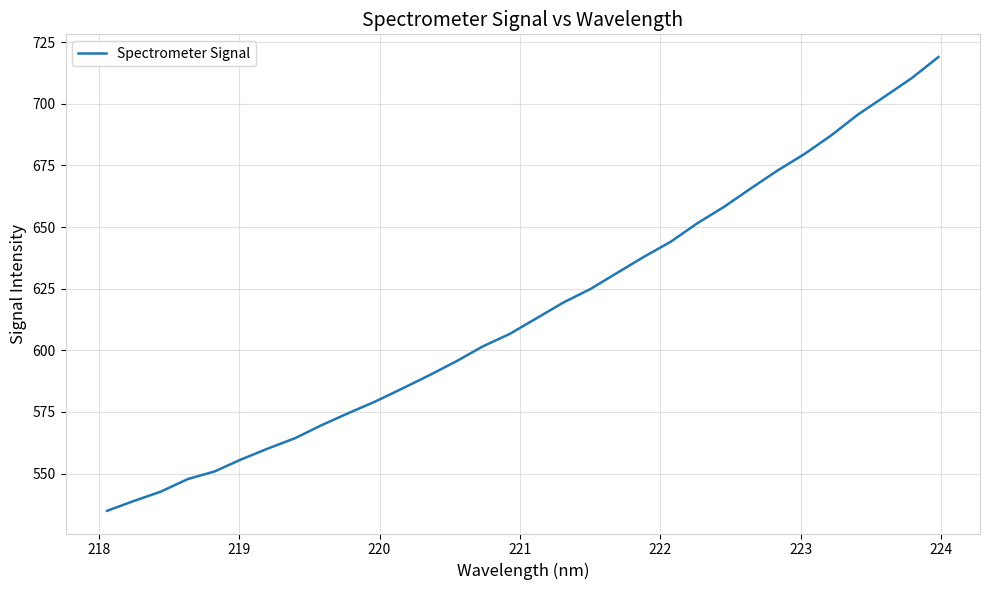

What is the minimum value shown in the chart?

534.9